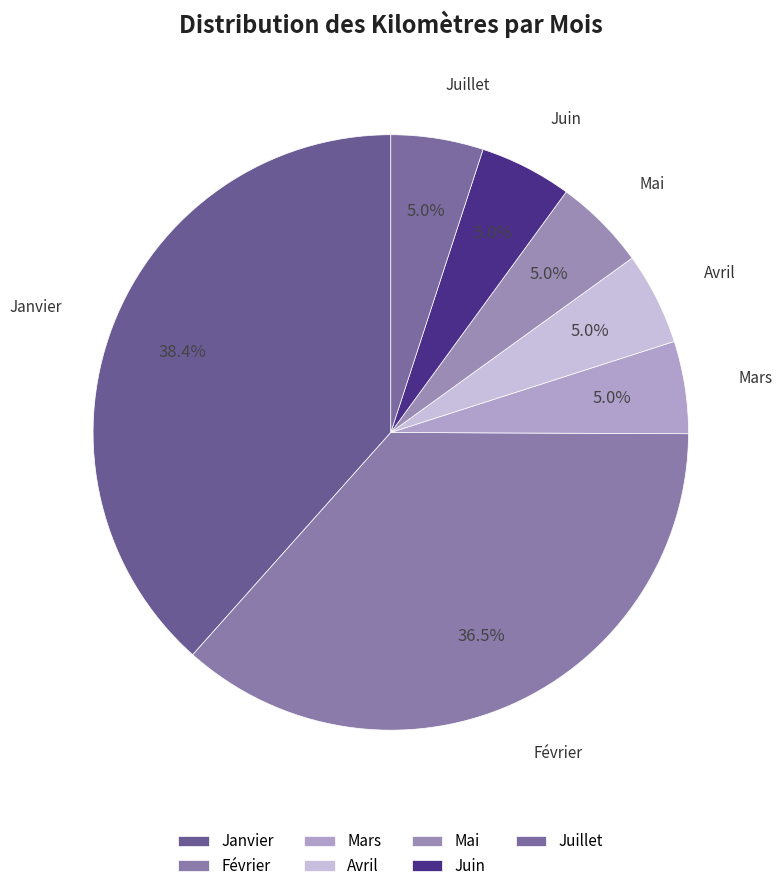

What is the largest slice in the pie chart?

Janvier